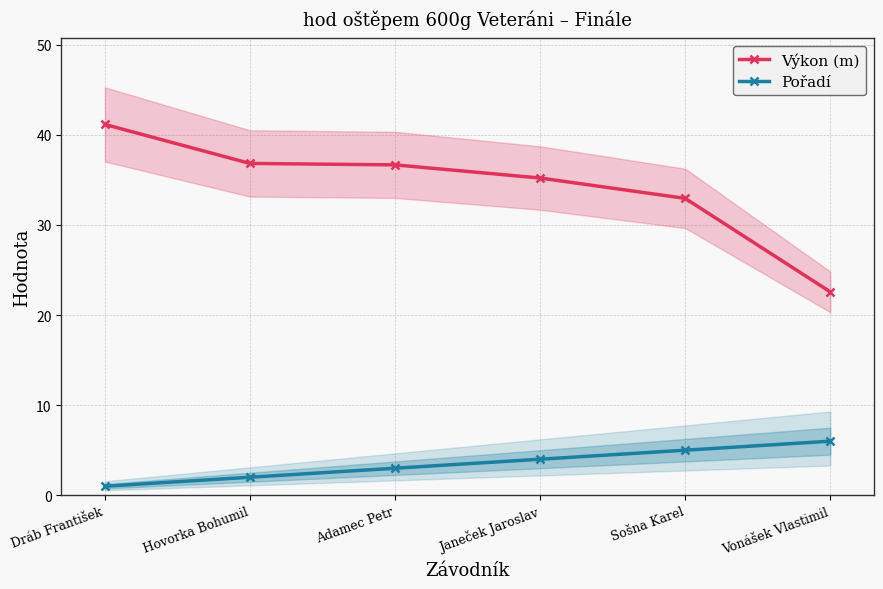

Is the value of Výkon (m) at Dráb František greater than the value of Pořadí at Vonášek Vlastimil?

Yes